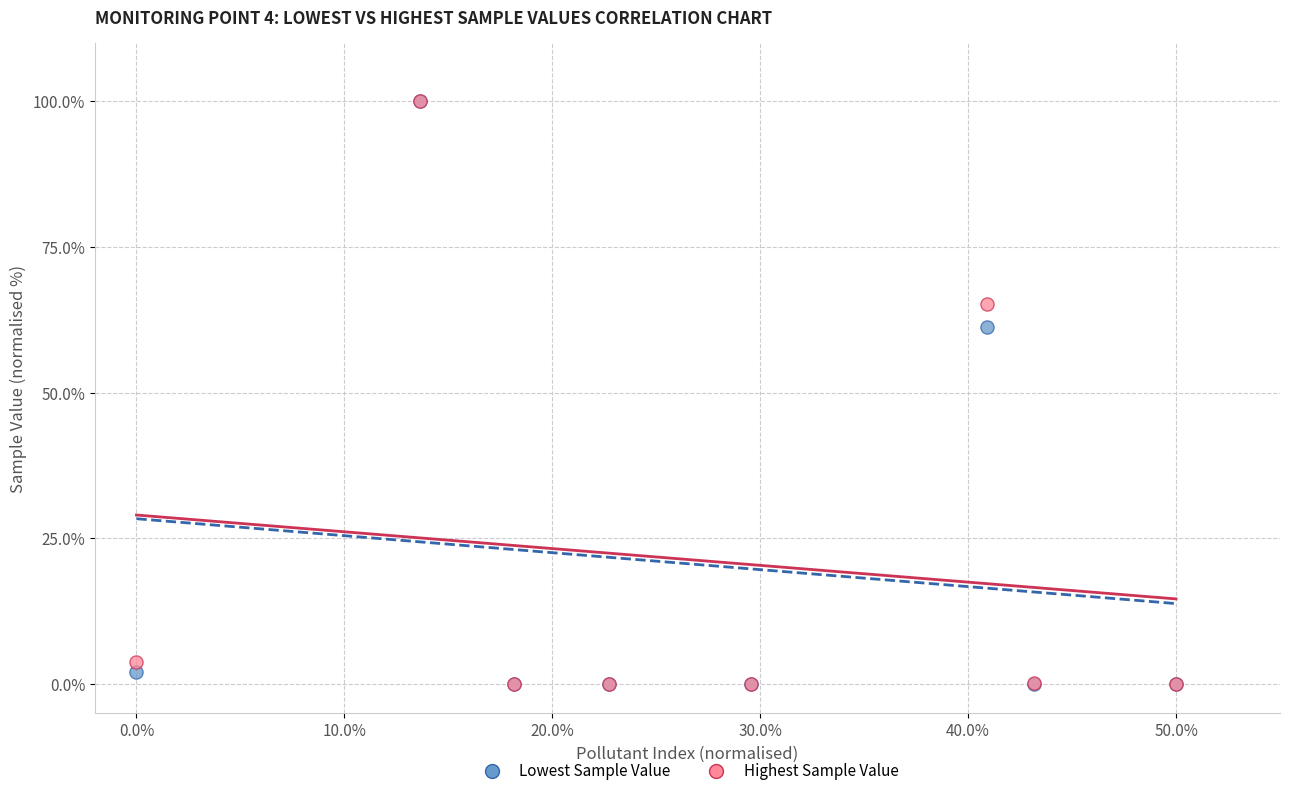

What are all the series names shown in the legend?

Lowest Sample Value, Highest Sample Value